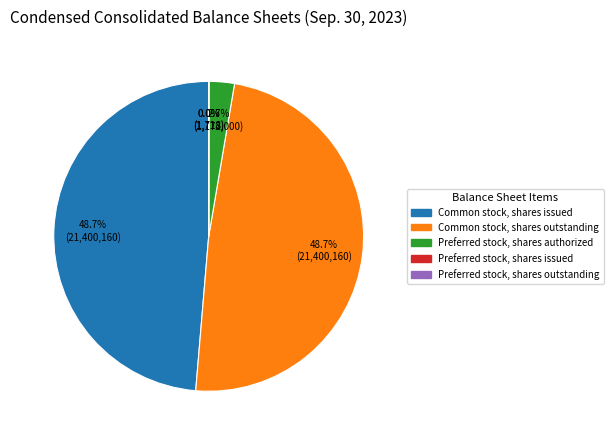

Does any single category account for the majority?

No